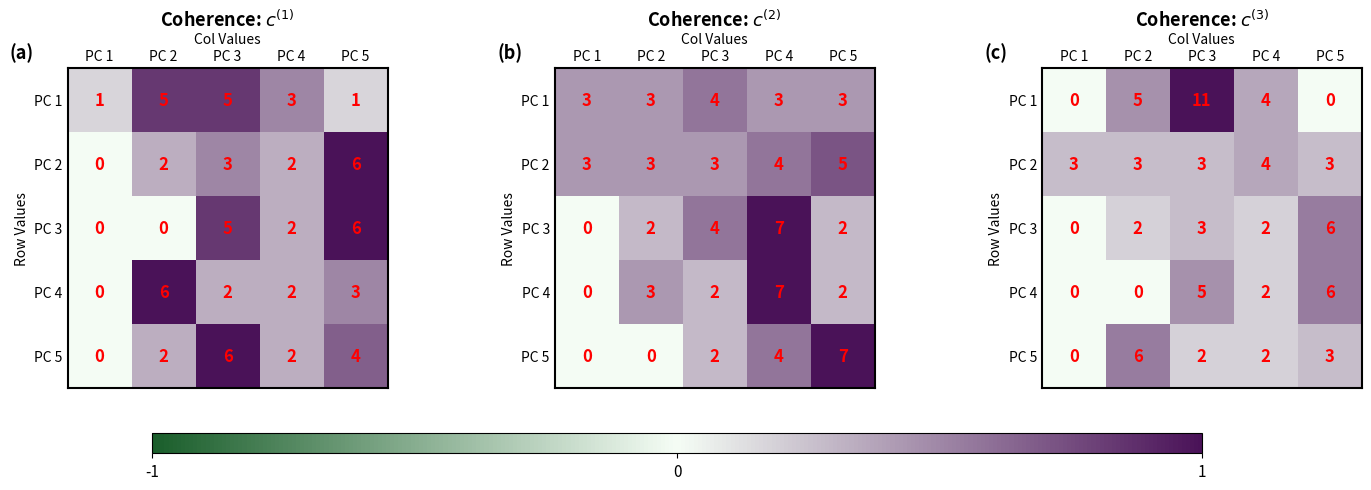

The value of PC 4 at PC 4 is 0.2. True or false?

False